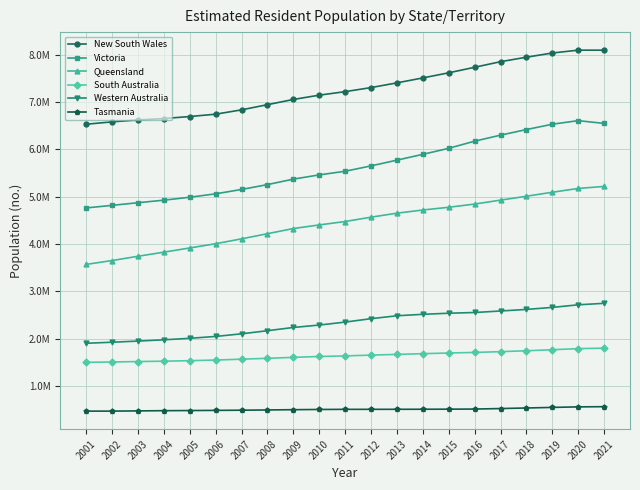

Which has a higher value, 2012 or 2011?

2012